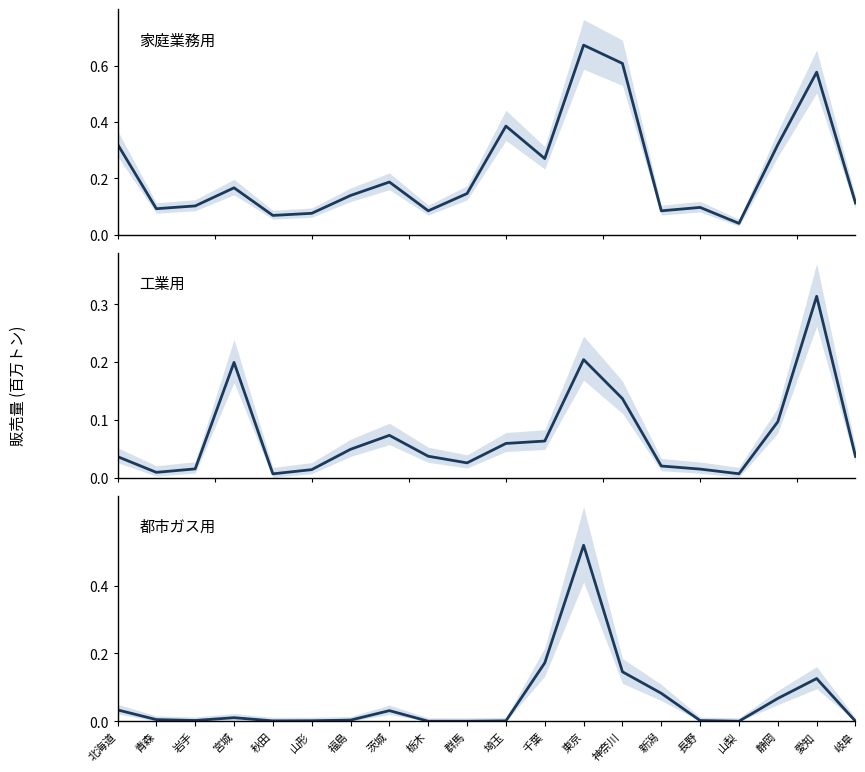

What is the sum of all 家庭業務用合計 values?

4.5